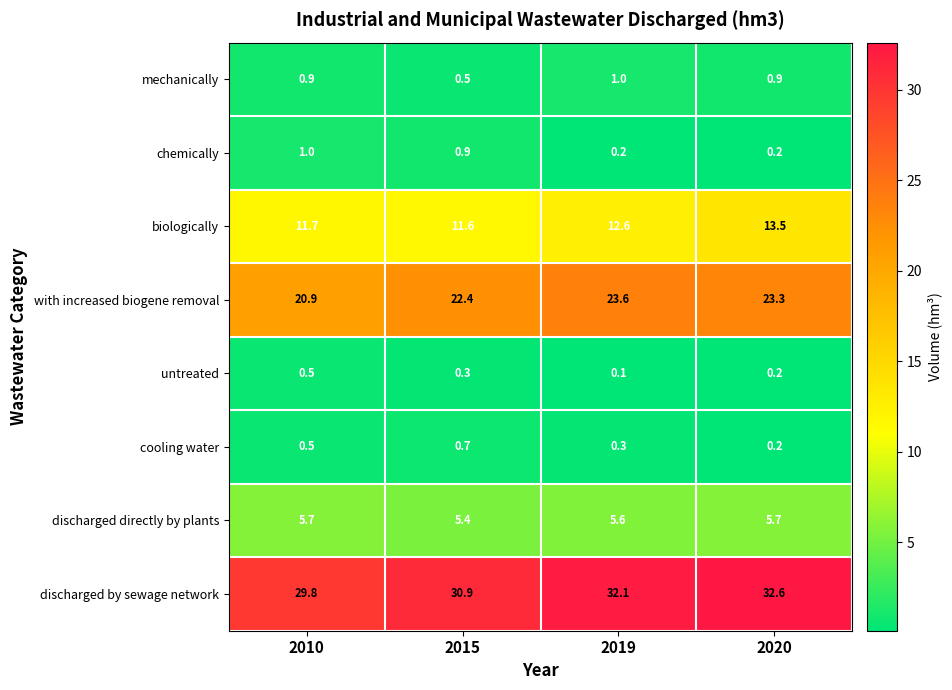

Is the value of mechanically at 2020 greater than the value of biologically at 2010?

No